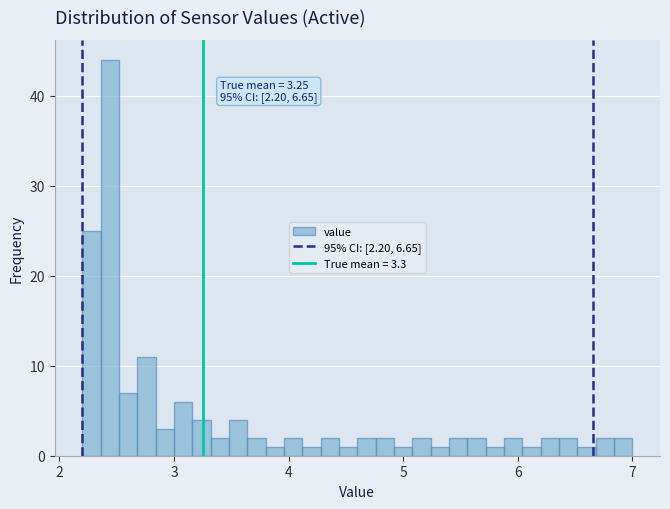

Around what value on the x-axis is the tallest bar? Give the approximate position of its centre, as read against the axis.

2.4